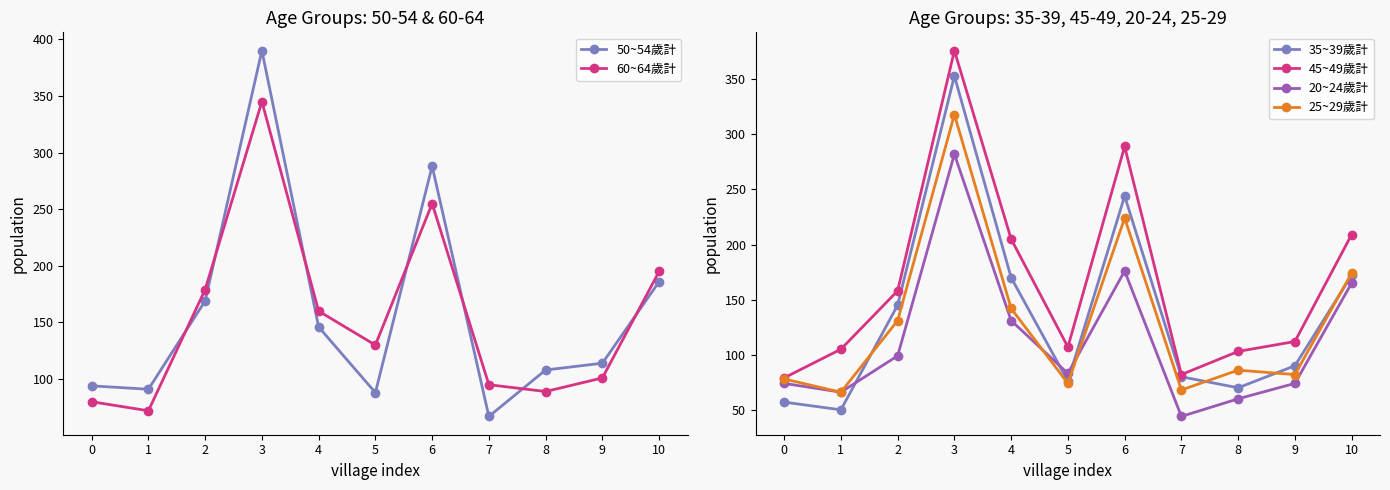

How many interior local peaks does the 20~24歲計 series have?

2